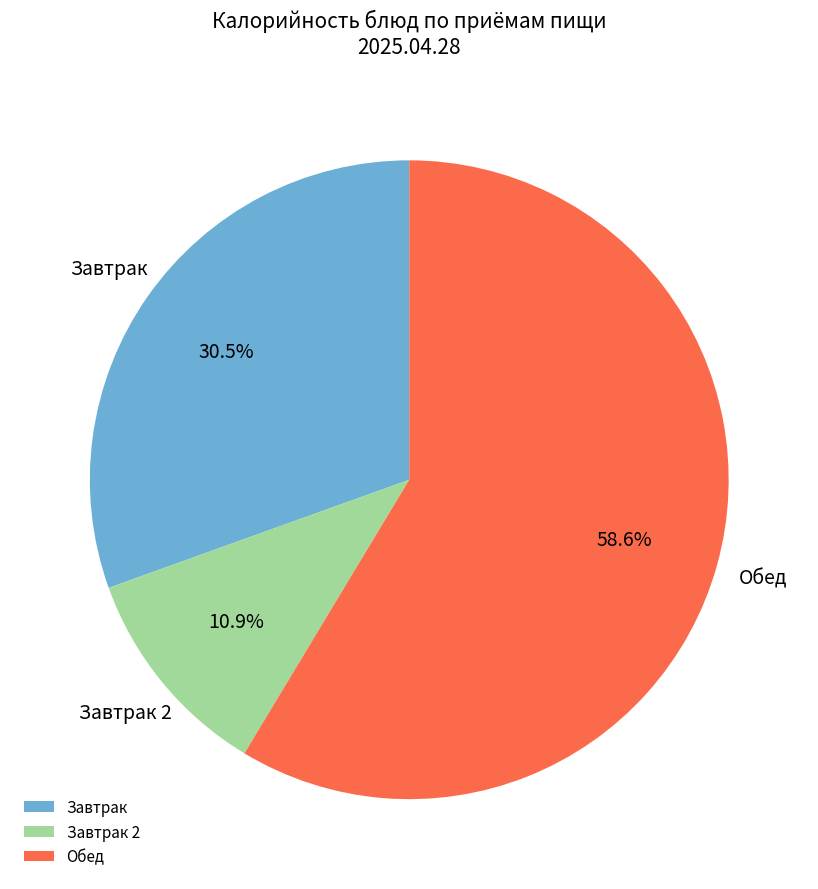

To the nearest percent, what is the average slice percentage?

33%